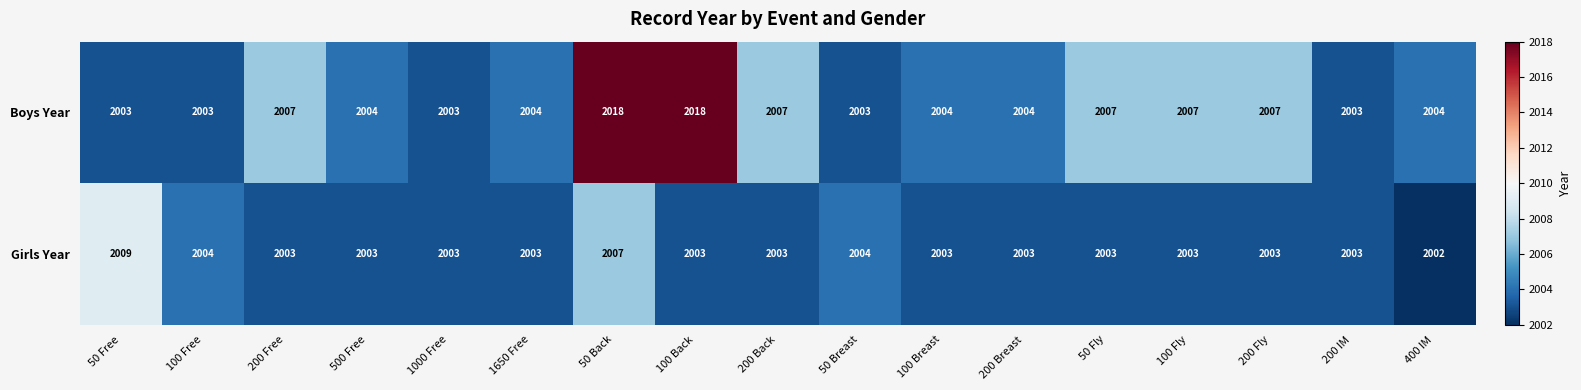

True or false: Boys Year has a value of 2848 at 100 Fly.

False